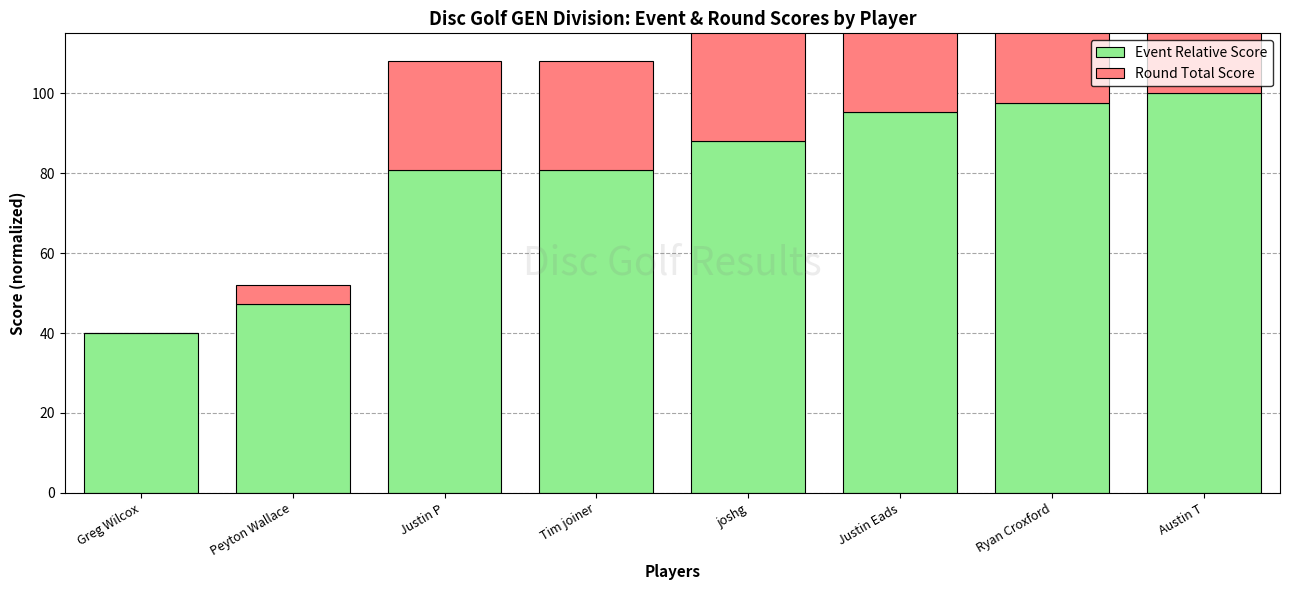

Where is Round Total Score nearest to the value 19?

Justin P